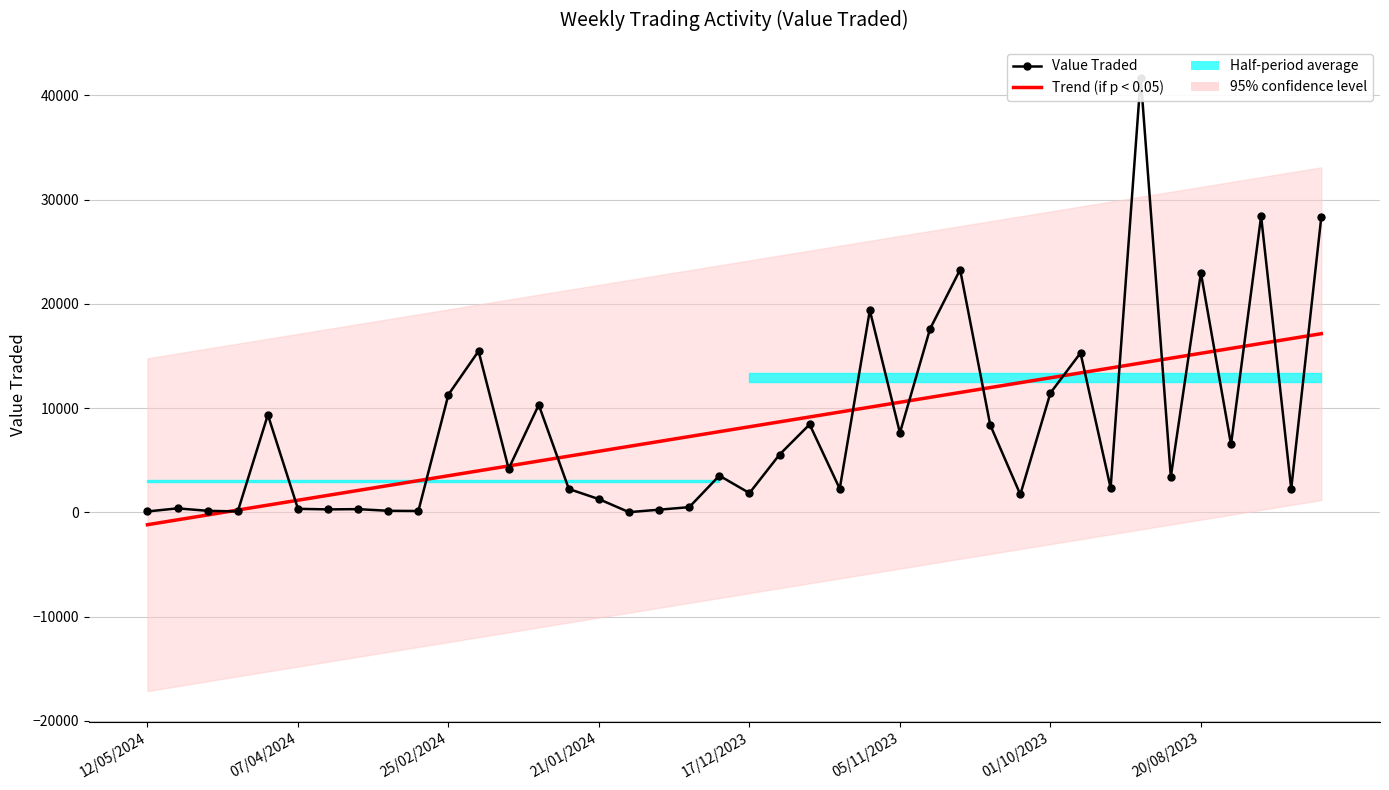

What is the sum of the Trend (Value Traded) values at 37 and 14?

21593.8